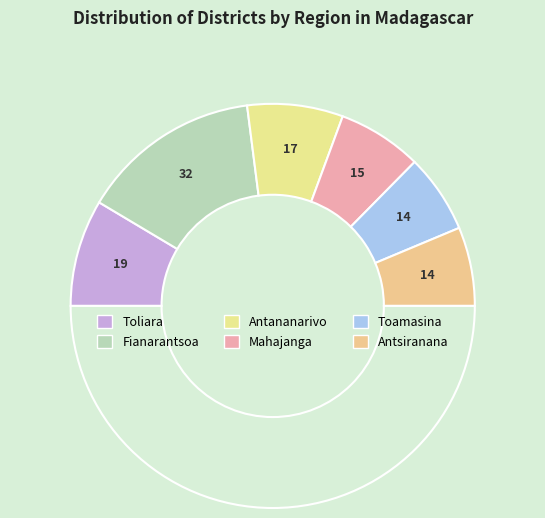

How many segments does this pie chart have?

7